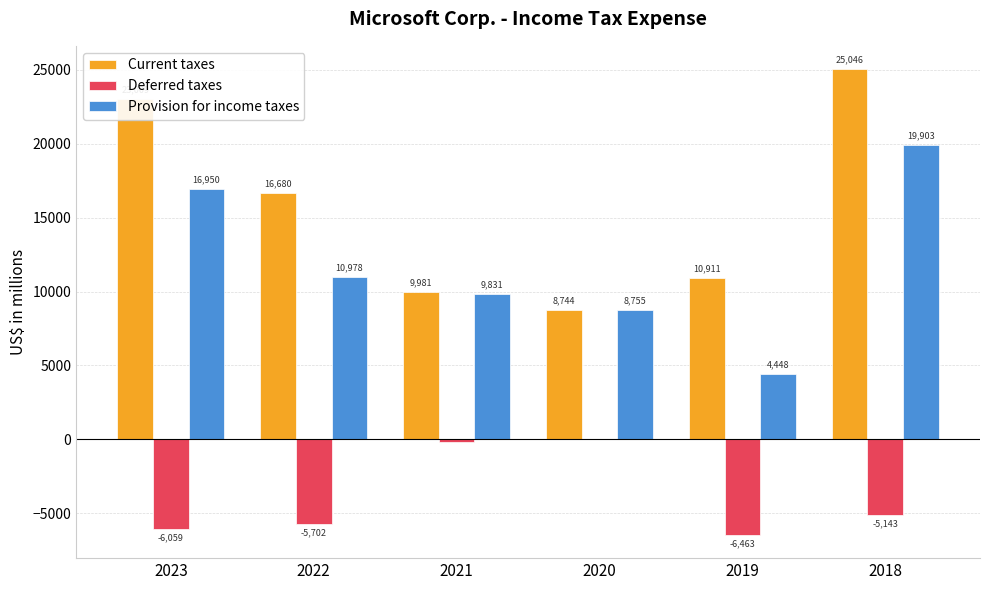

Are the bars grouped side by side (vs. stacked)?

Yes